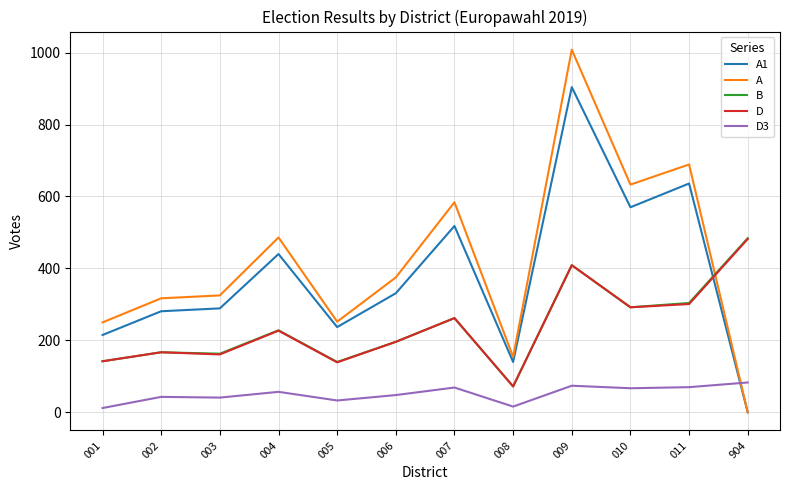

True or false: D and D3 cross at least once.

False